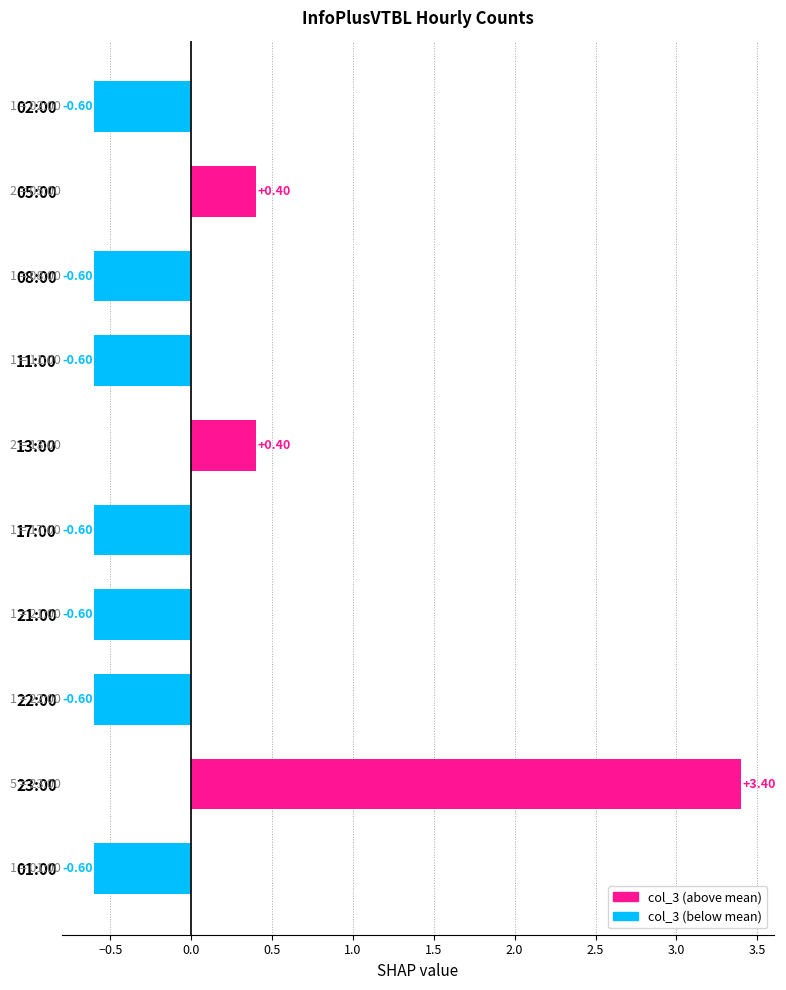

Which has a higher value, 22:00 or 05:00?

05:00